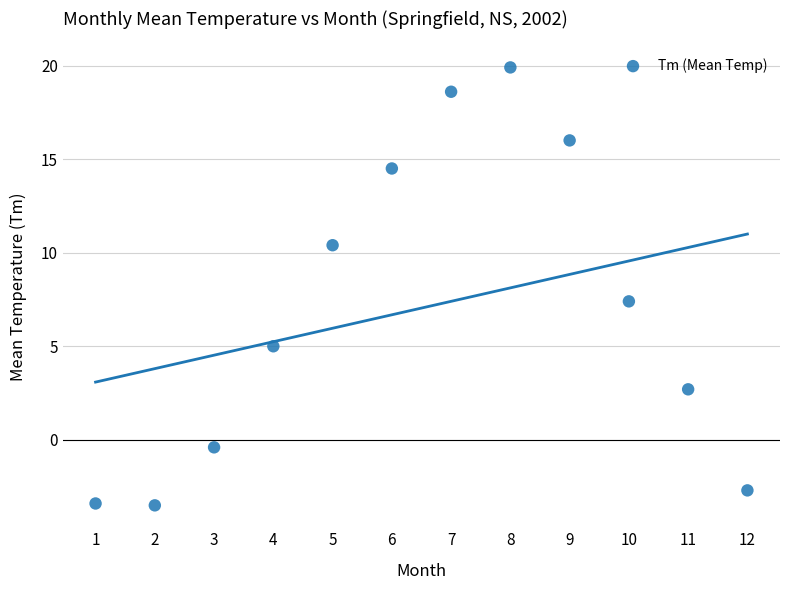

What Y value in the scatter plot is closest to 8?

7.4